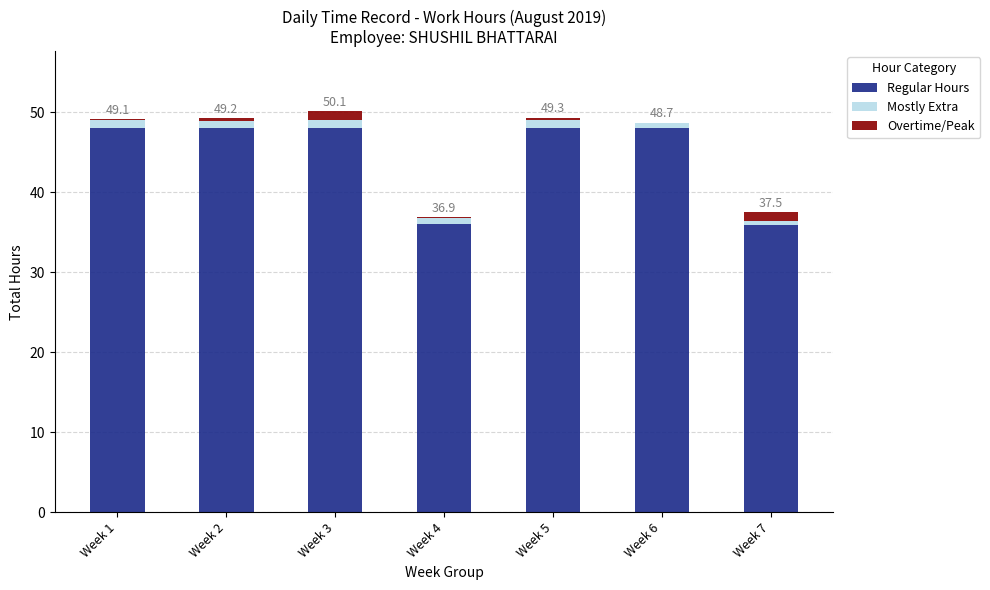

What is the sum of all Regular Hours values?

312.0